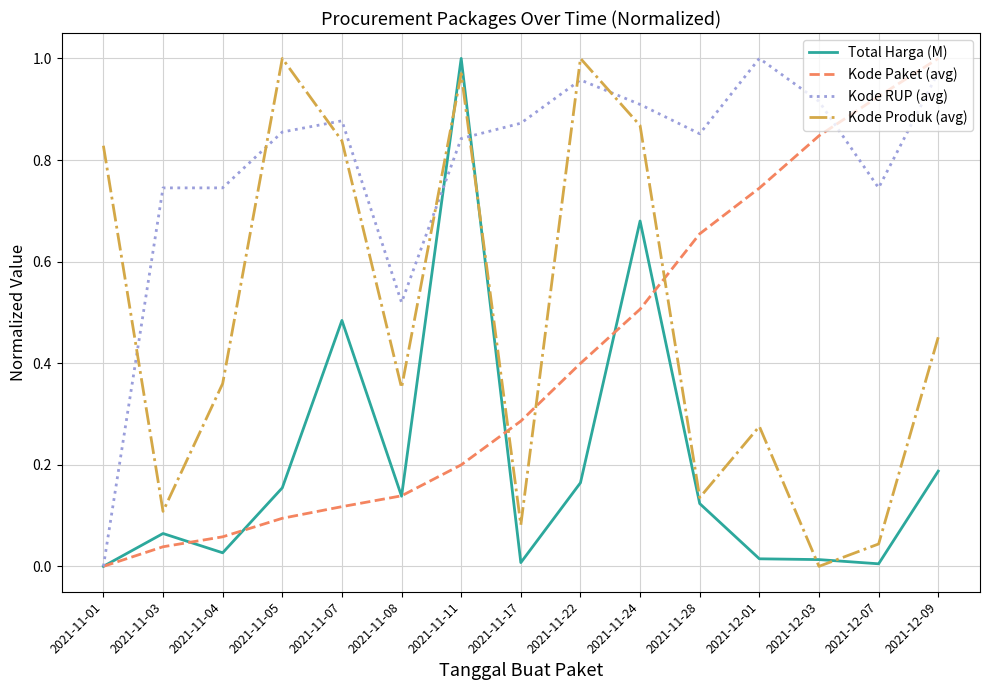

Is it true that Kode Produk (avg) equals 0.4 at 2021-11-08?

True